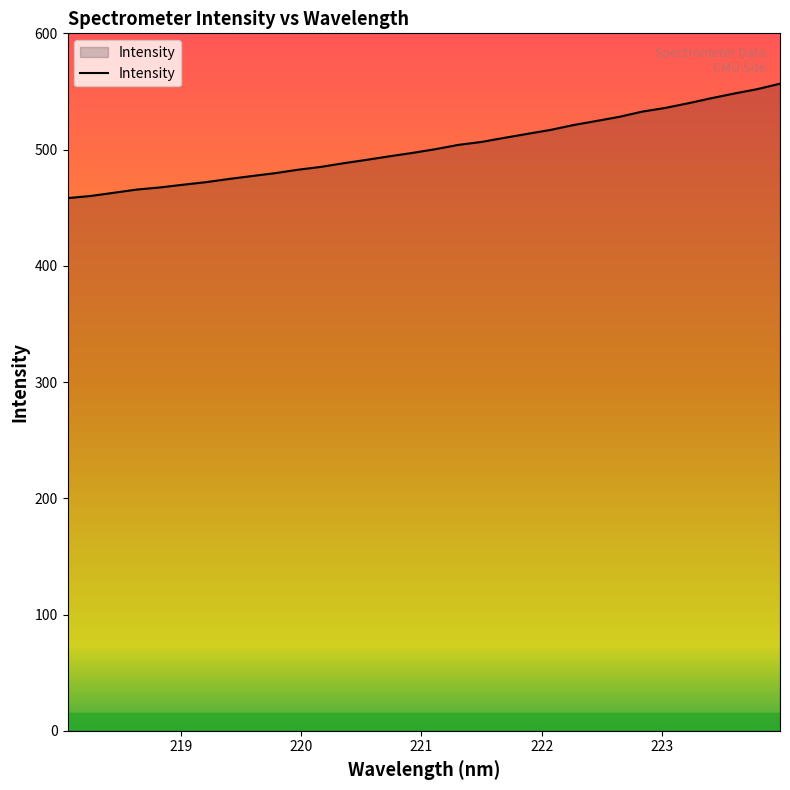

What is the difference between the second highest and minimum values?

93.7